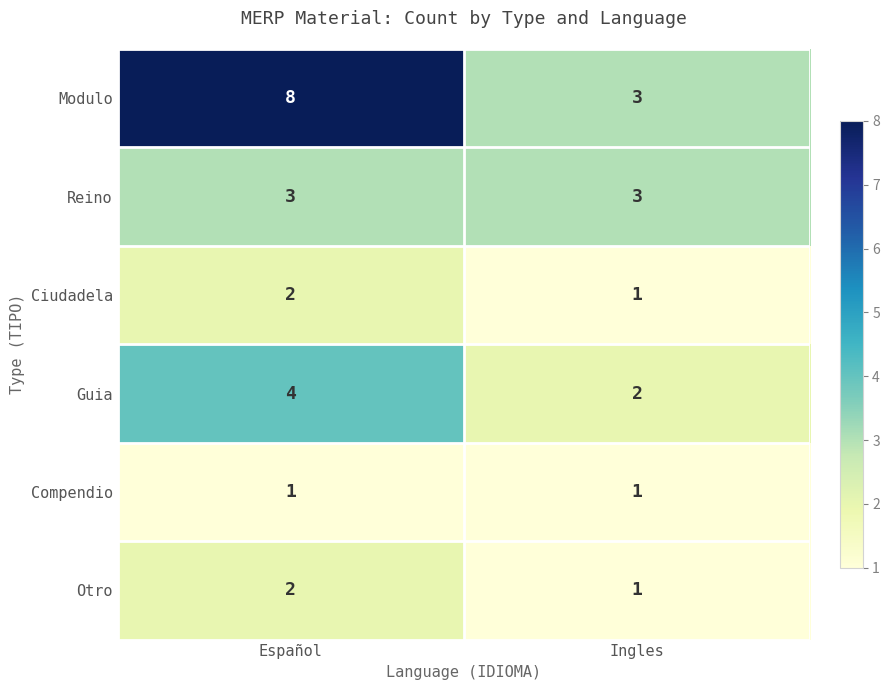

Which label corresponds to the largest value in the chart?

Español